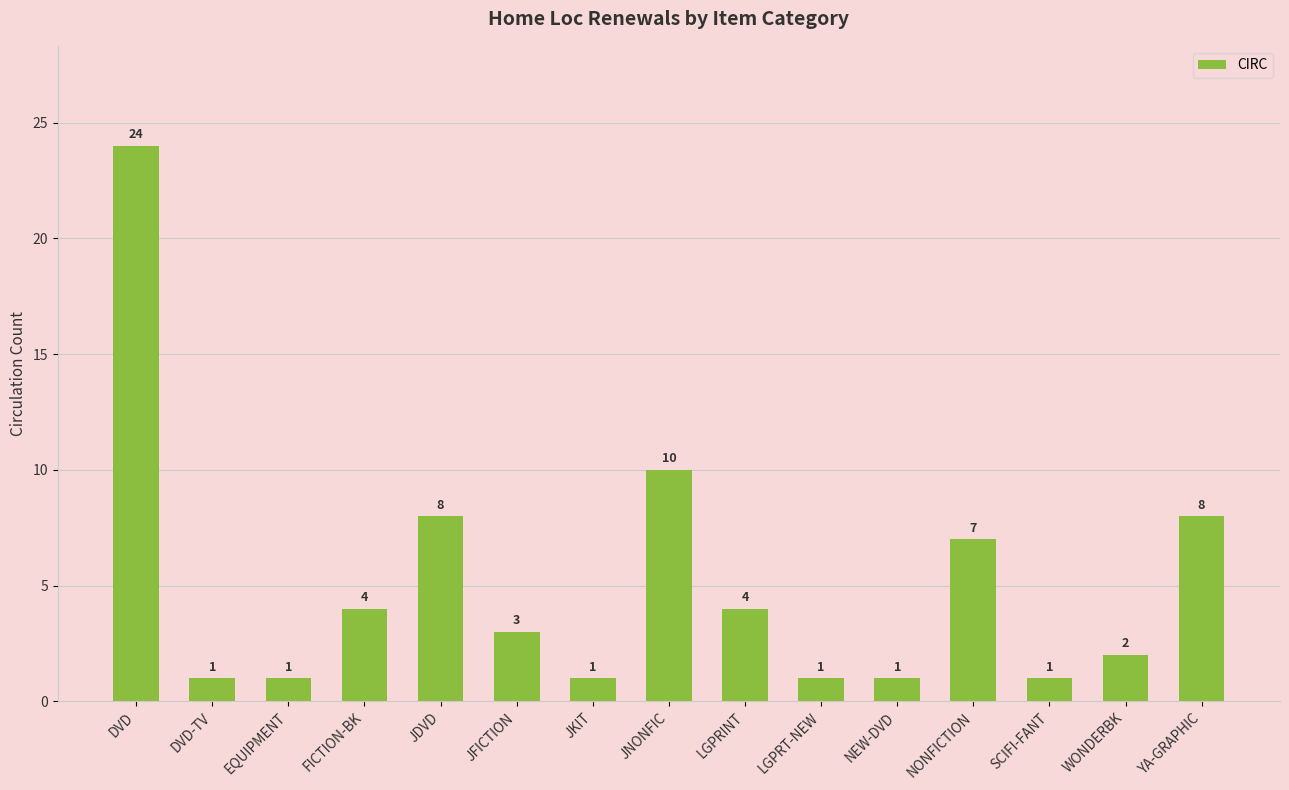

Are the bars grouped side by side (vs. stacked)?

No